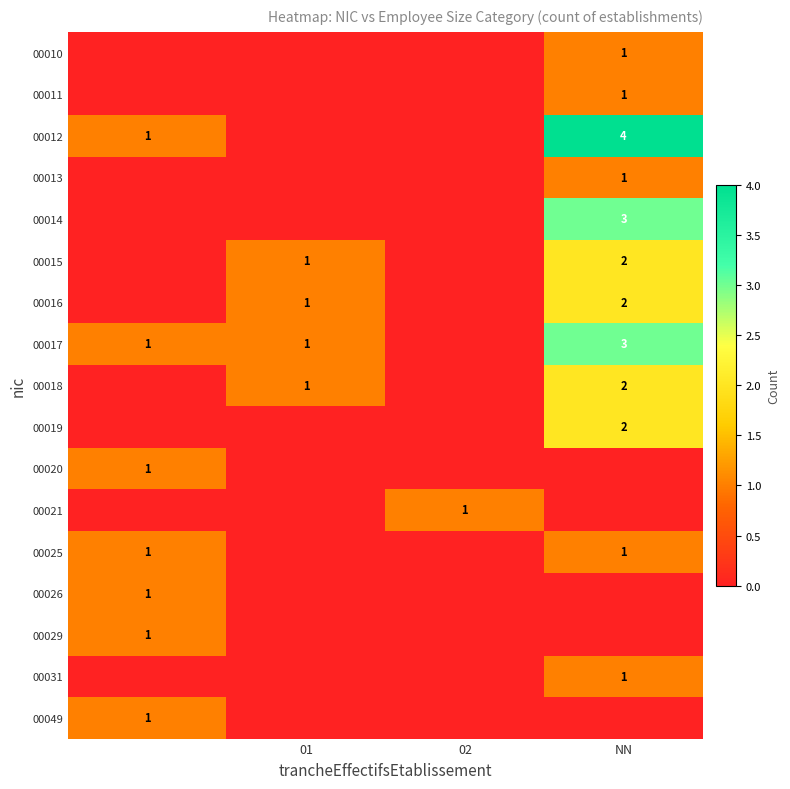

The 00010 series shows 1 at NN. True or false?

True